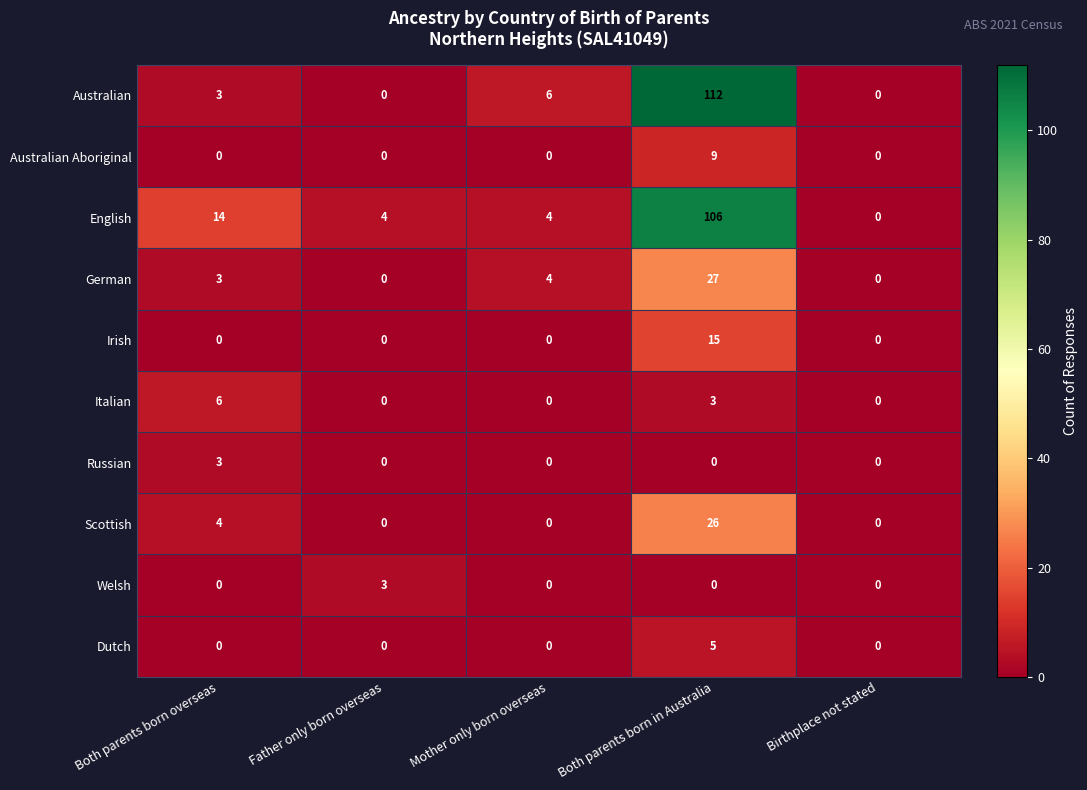

At which category is the sum across all series the highest?

Both parents born in Australia